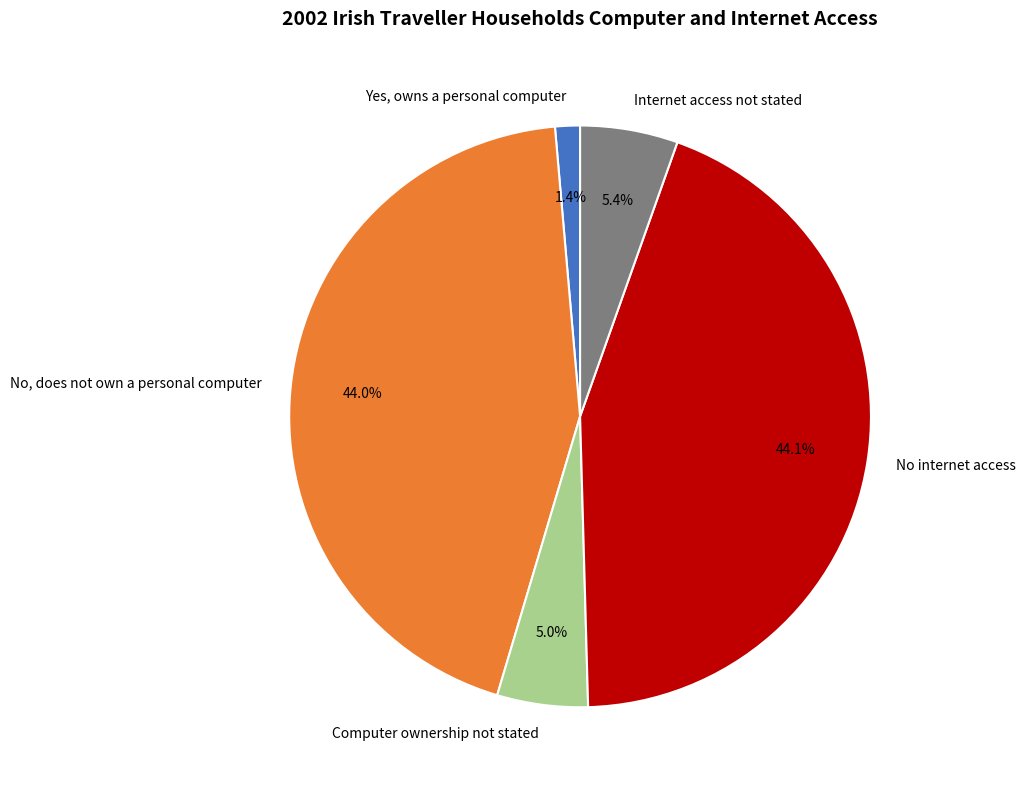

The No internet access slice represents 35% of the pie. True or false?

False